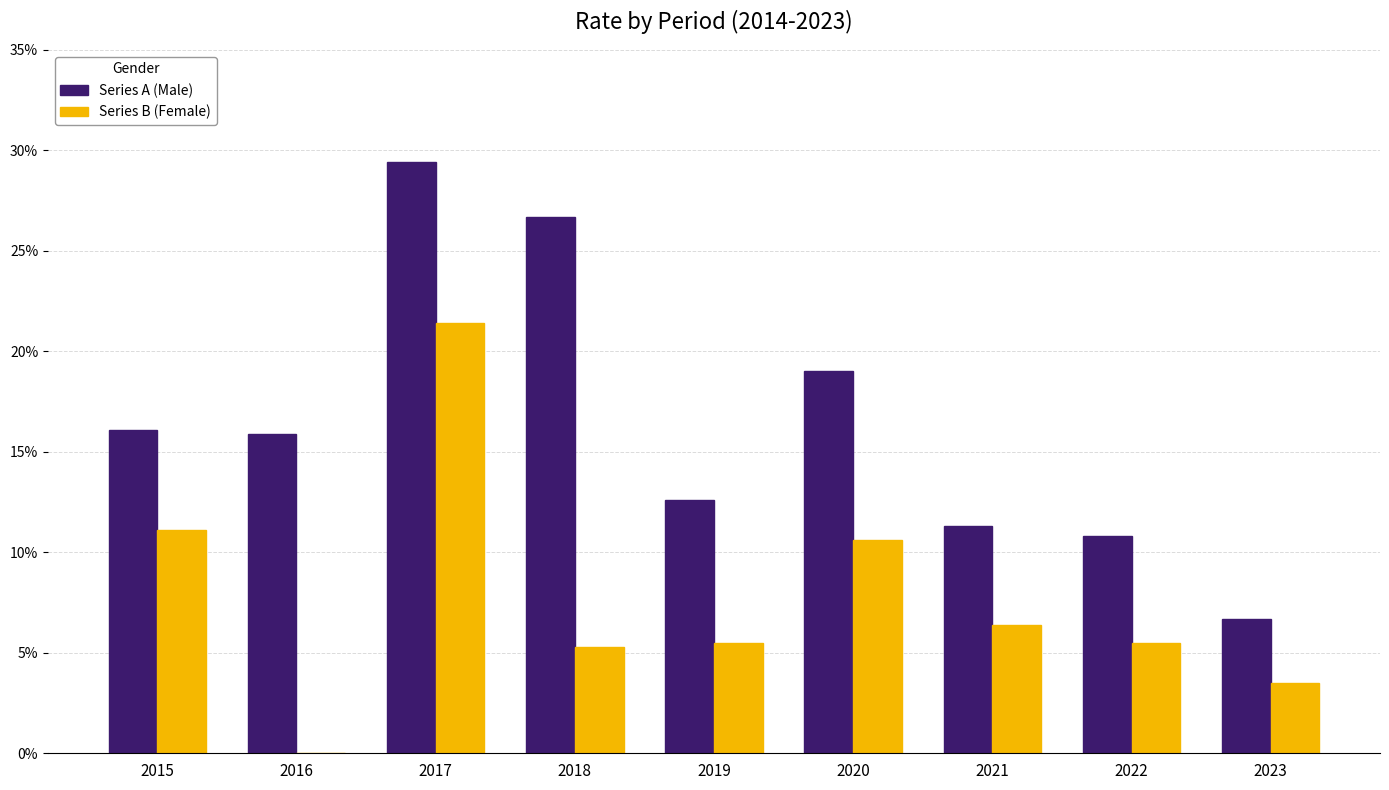

Is it true that Series A (Male) equals 10.8 at 2022?

True